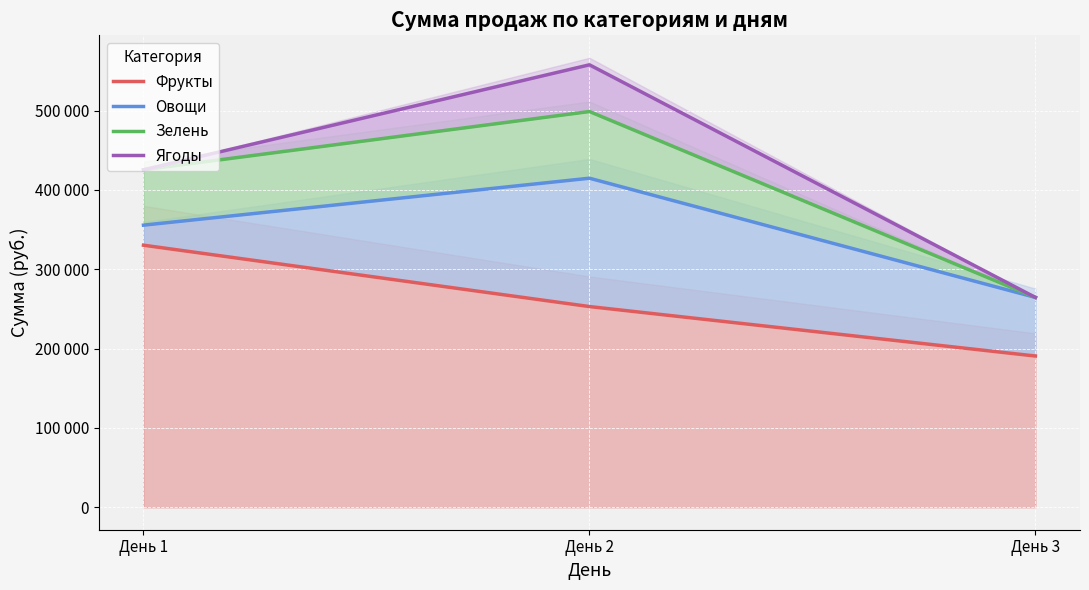

At how many categories does at least one series exceed 538726?

1